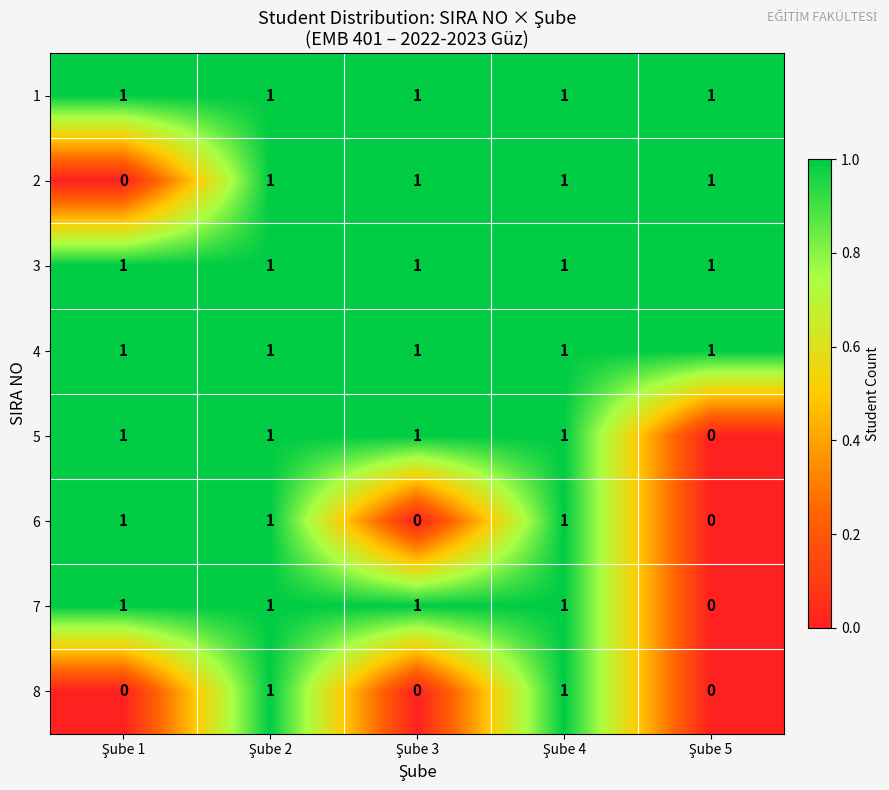

At how many categories does at least one series exceed 0?

5